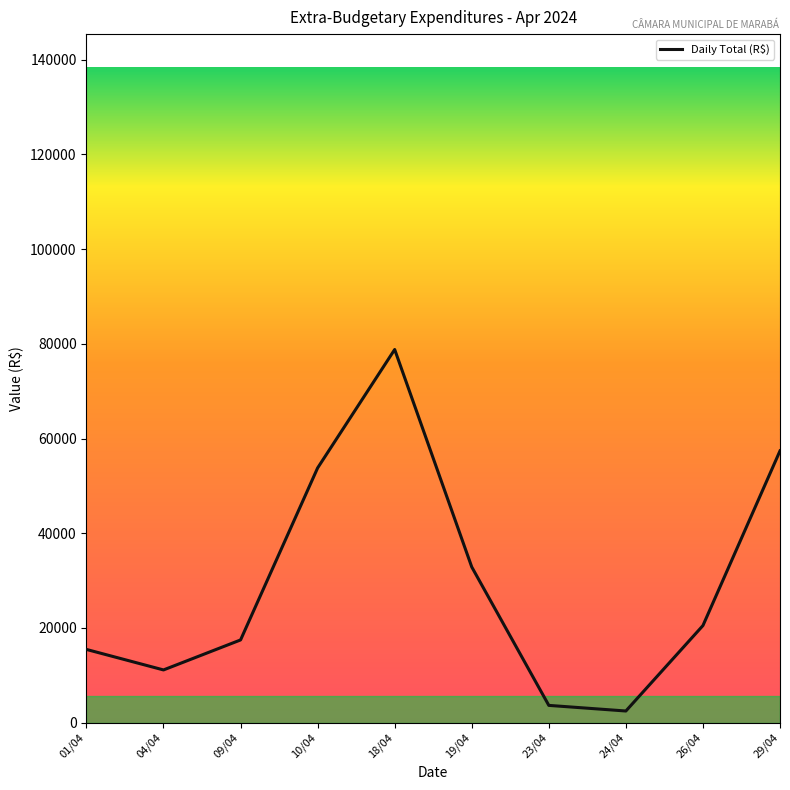

Reading left to right, what are all the values shown in this chart?

01/04=15455.9	04/04=11126.0	09/04=17459.1	10/04=53784.9	18/04=78799.1	19/04=32869.9	23/04=3638.6	24/04=2452.8	26/04=20497.5	29/04=57393.4